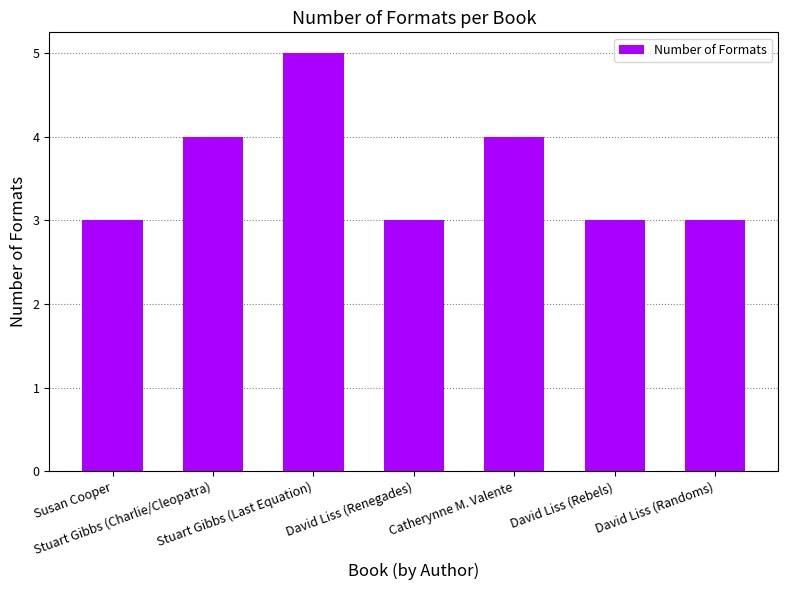

Which has a higher value, Catherynne M. Valente or Susan Cooper?

Catherynne M. Valente